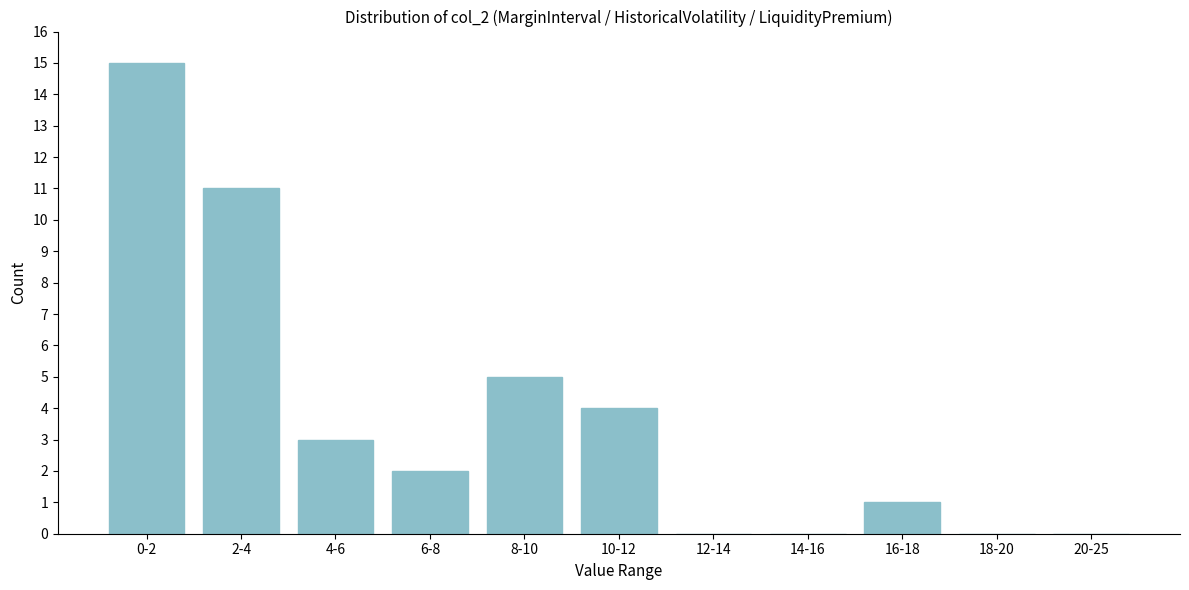

True or false: the data shows 1 at 16-18.

True